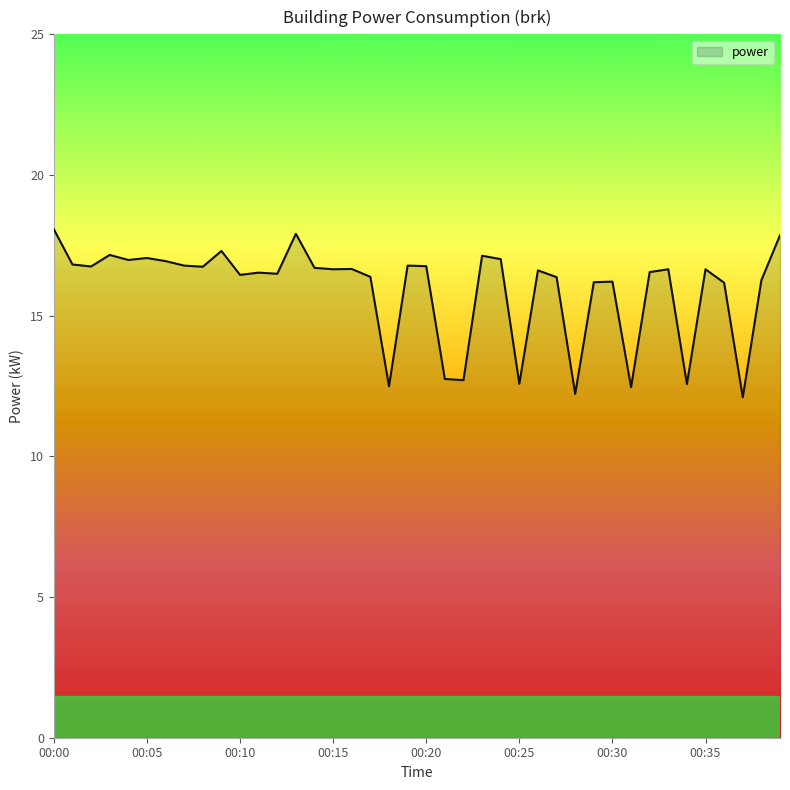

What is the average value?

15.9